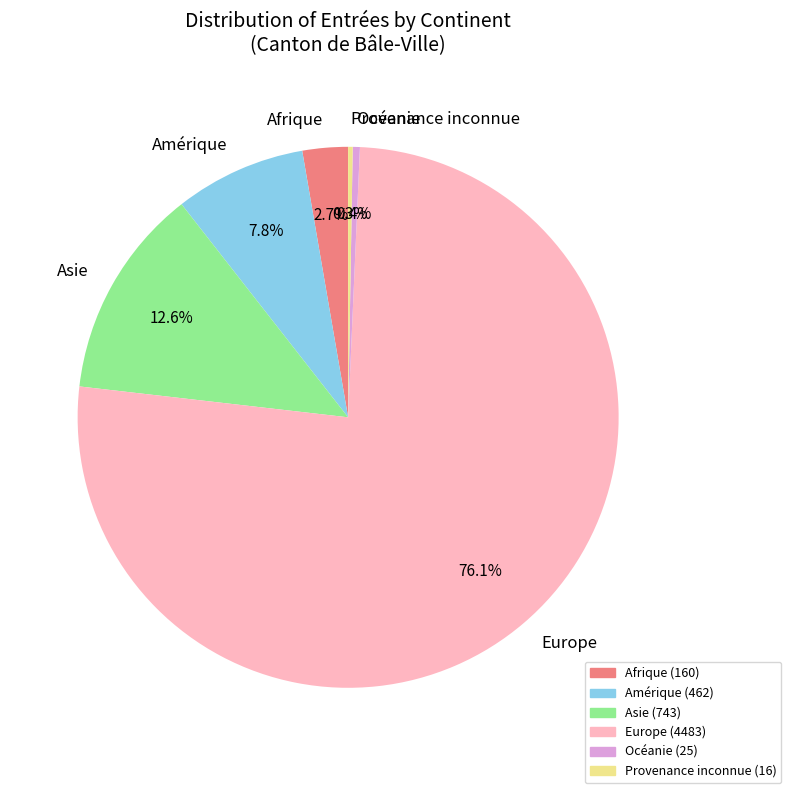

What is the ratio of the value at Asie to the value at Océanie?

29.7